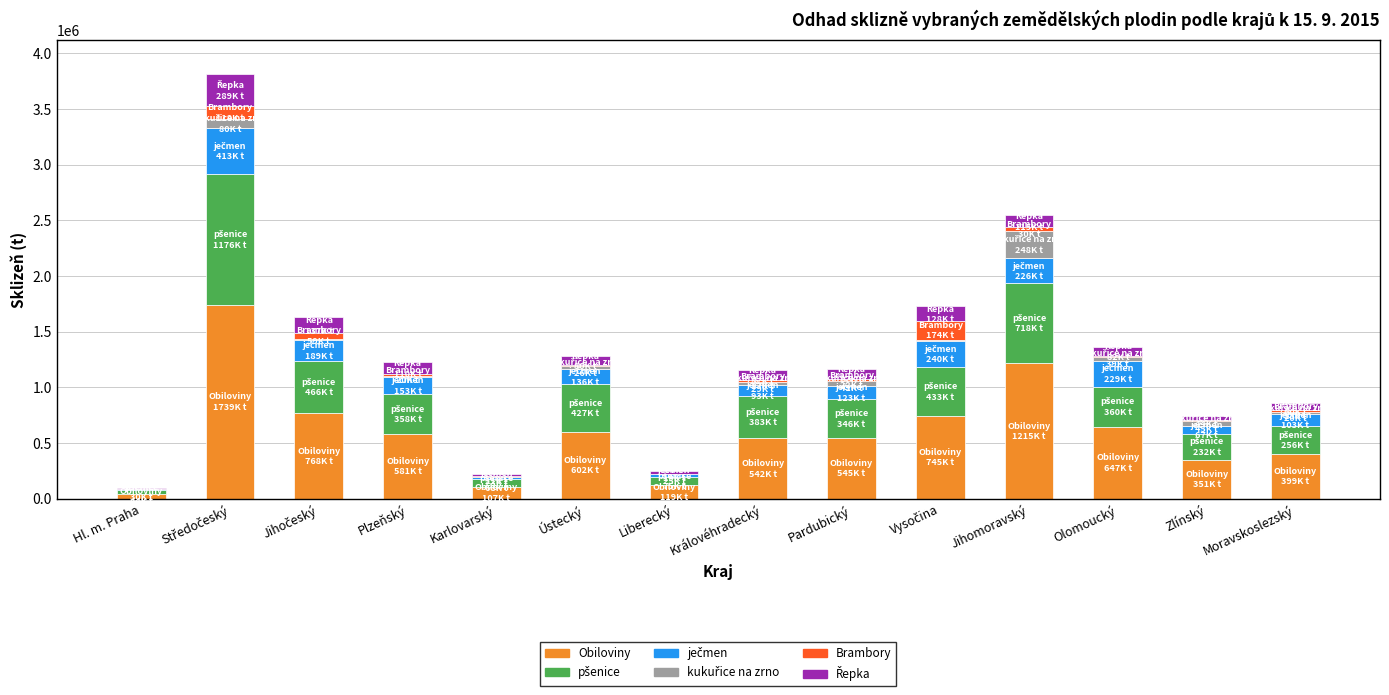

What is the maximum value for Obiloviny?

1738908.5